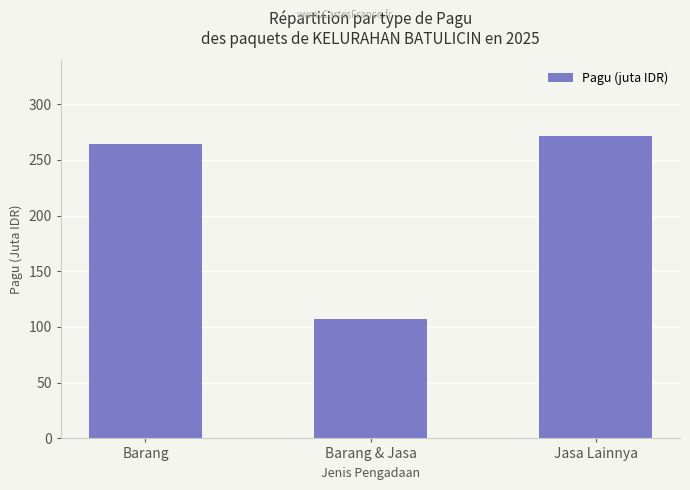

How many bars are there in total?

3